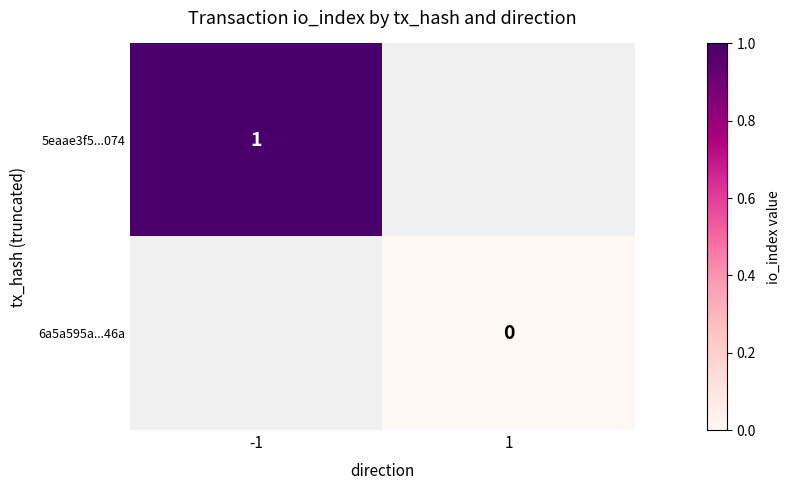

The value of 5eaae3f5...074 at -1 is 0.4. True or false?

False